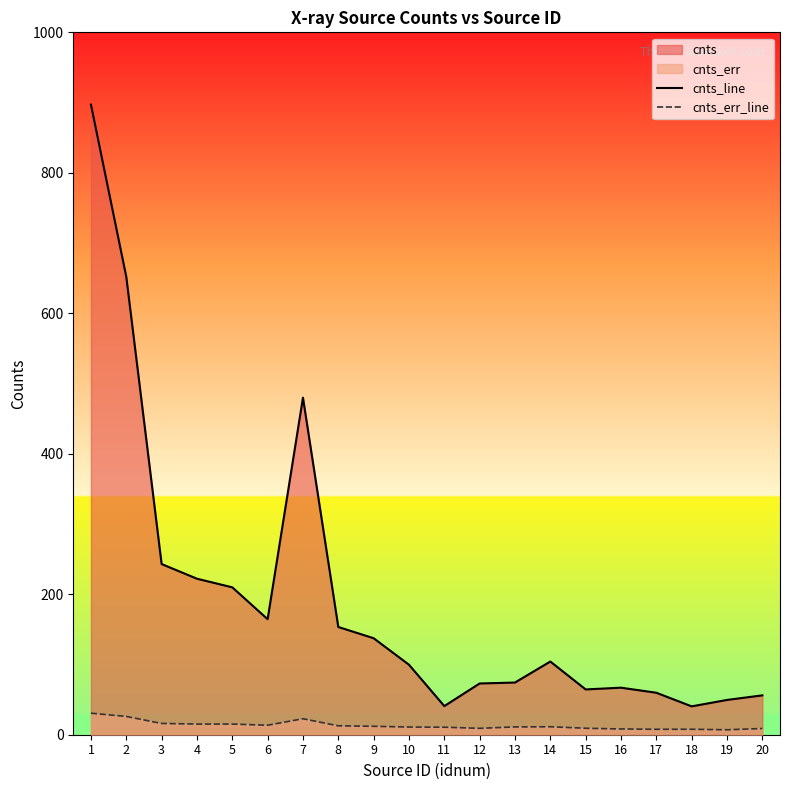

Rank the series at 4 from lowest to highest value.

cnts_err_line, cnts_line